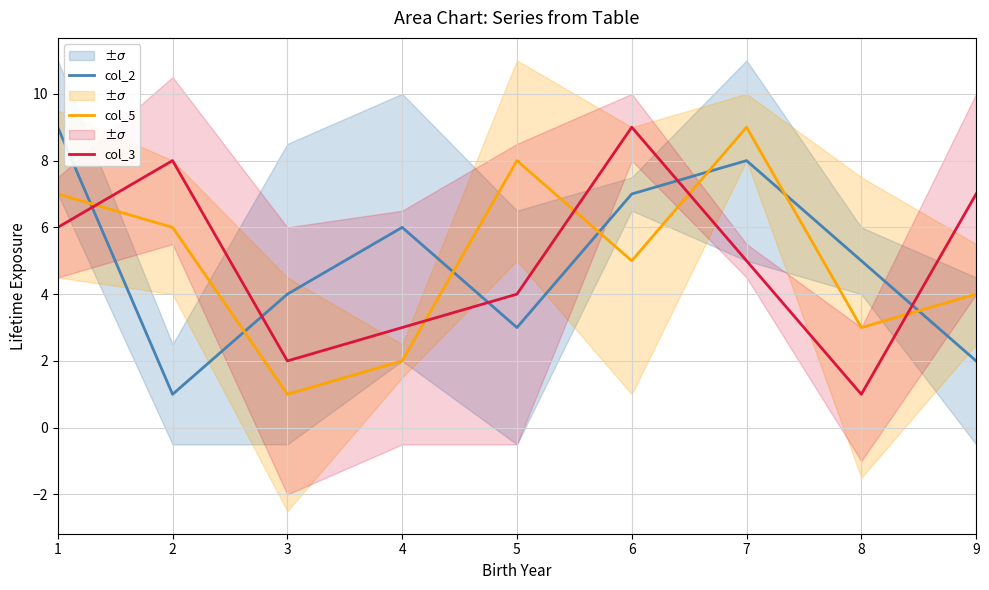

Reading left to right, extract all data points from this chart.

col_2: 1=9	2=1	3=4	4=6	5=3	6=7	7=8	8=5	9=2
col_5: 1=7	2=6	3=1	4=2	5=8	6=5	7=9	8=3	9=4
col_3: 1=6	2=8	3=2	4=3	5=4	6=9	7=5	8=1	9=7